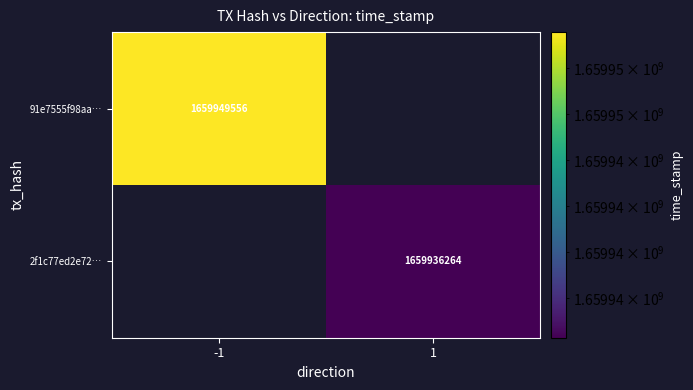

True or false: 2f1c77ed2e72… has a value of 2626911114 at 1.

False